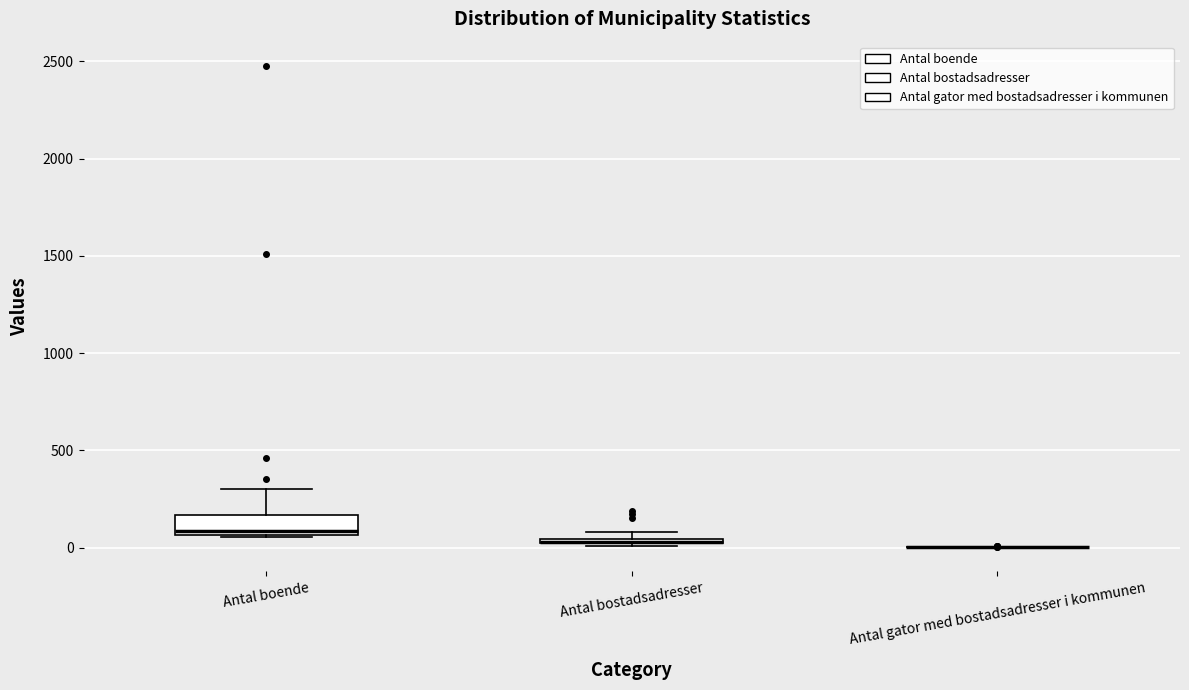

Where is the lower edge of the box for Antal bostadsadresser on the y-axis? The values are not printed on the chart, so give them approximately, as read against the axis.

0